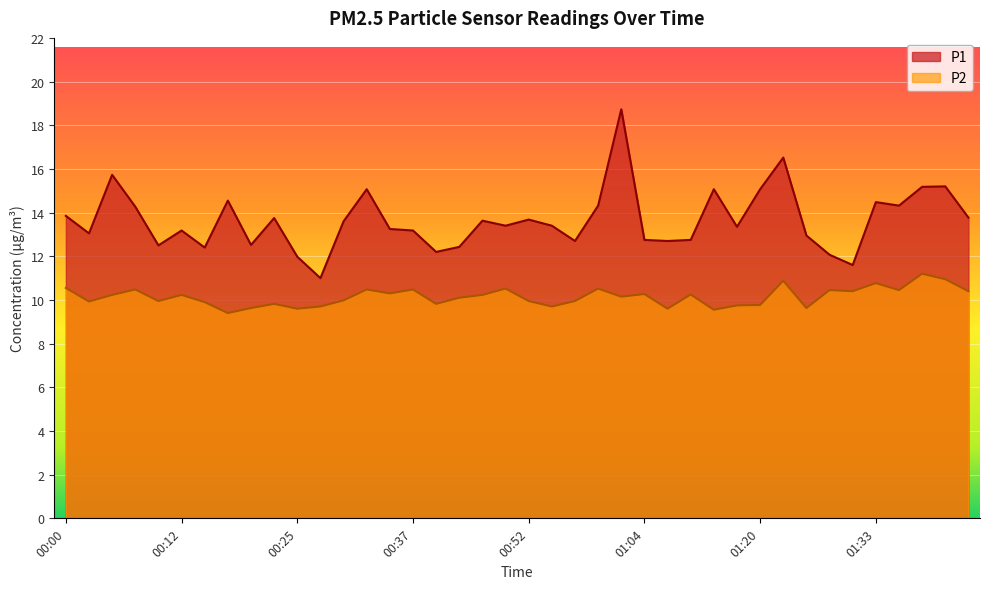

In P2, how many points are lower than both neighbors (excluding endpoints)?

13